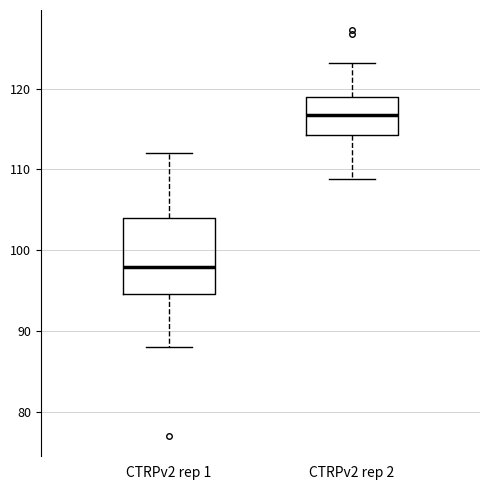

Where is the upper edge of the box for CTRPv2 rep 1 on the y-axis? The values are not printed on the chart, so give them approximately, as read against the axis.

104